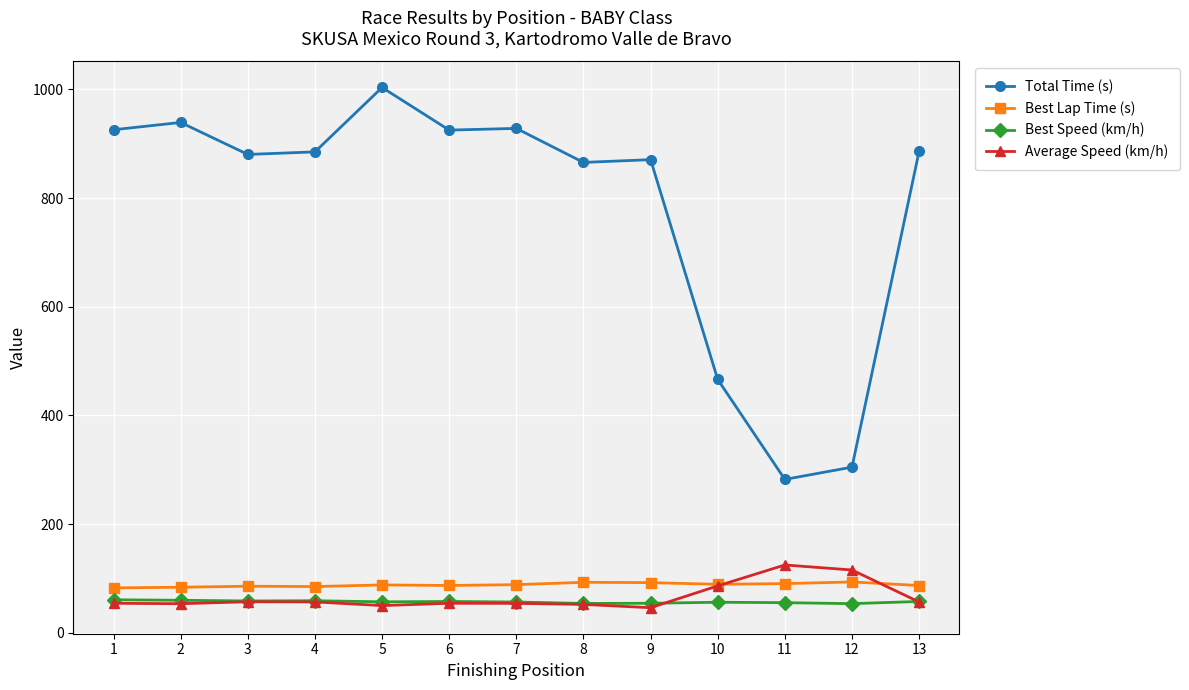

What is the minimum value shown in the chart?

46.3